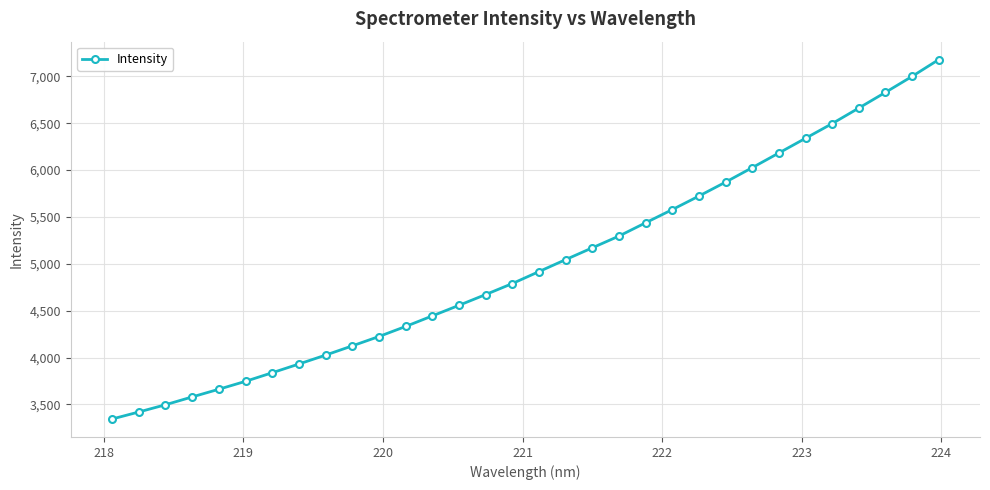

What is the value of the 26th point from the left?

6182.9